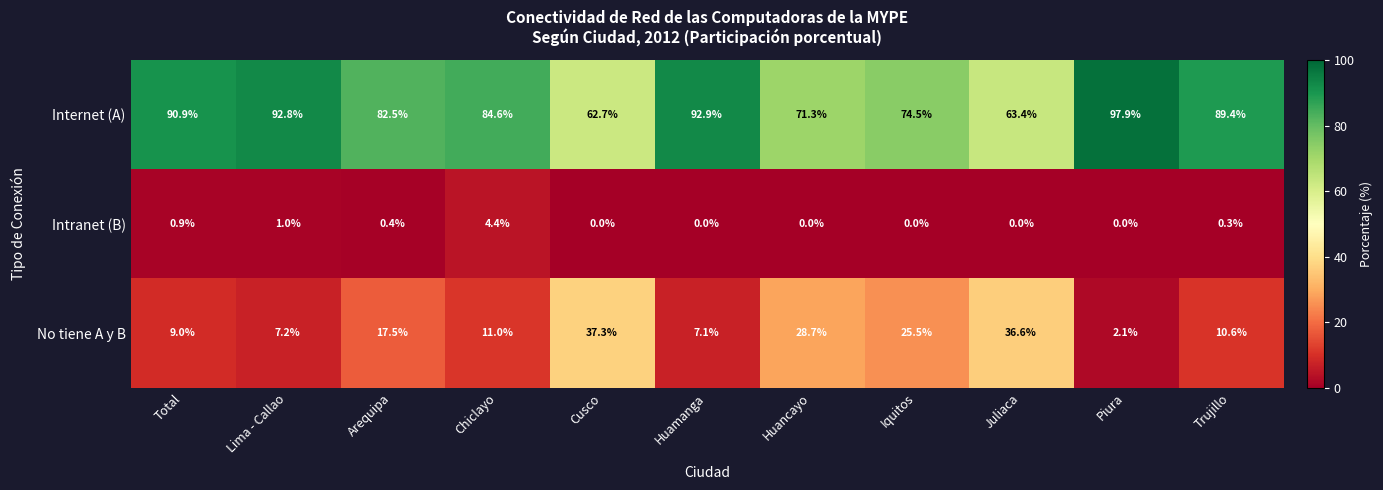

What is the difference between the highest and lowest values at Iquitos?

74.5